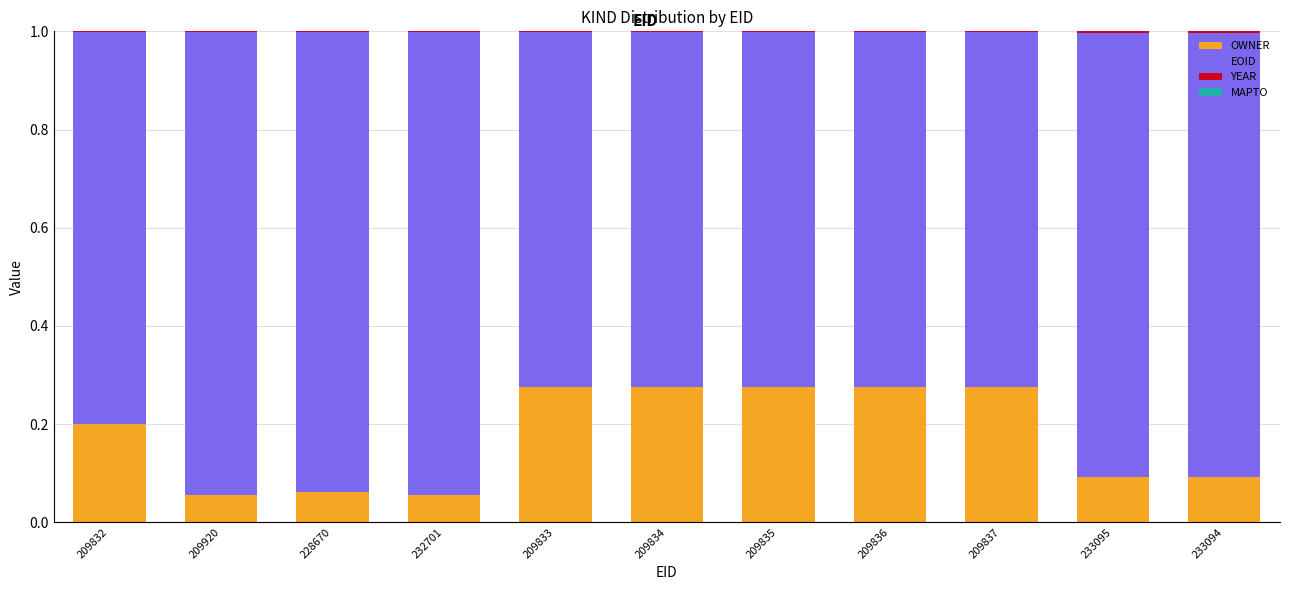

The OWNER series shows 0.1 at 209832. True or false?

False